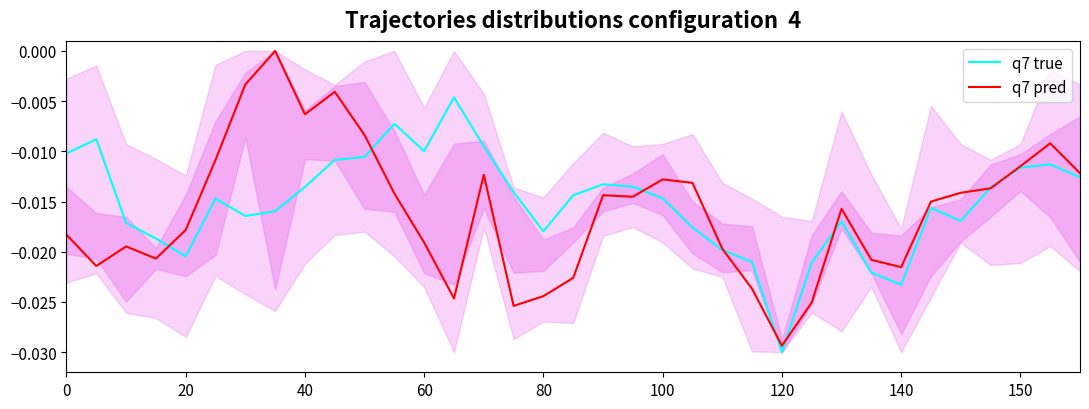

Is it true that q7 pred equals -0.0 at 25?

False